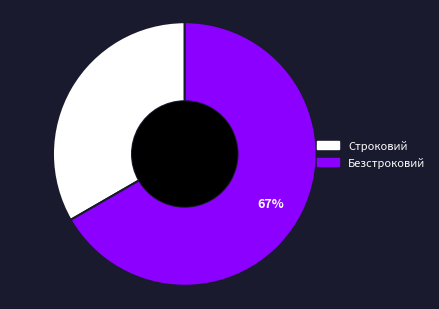

Which category accounts for the majority?

Безстроковий